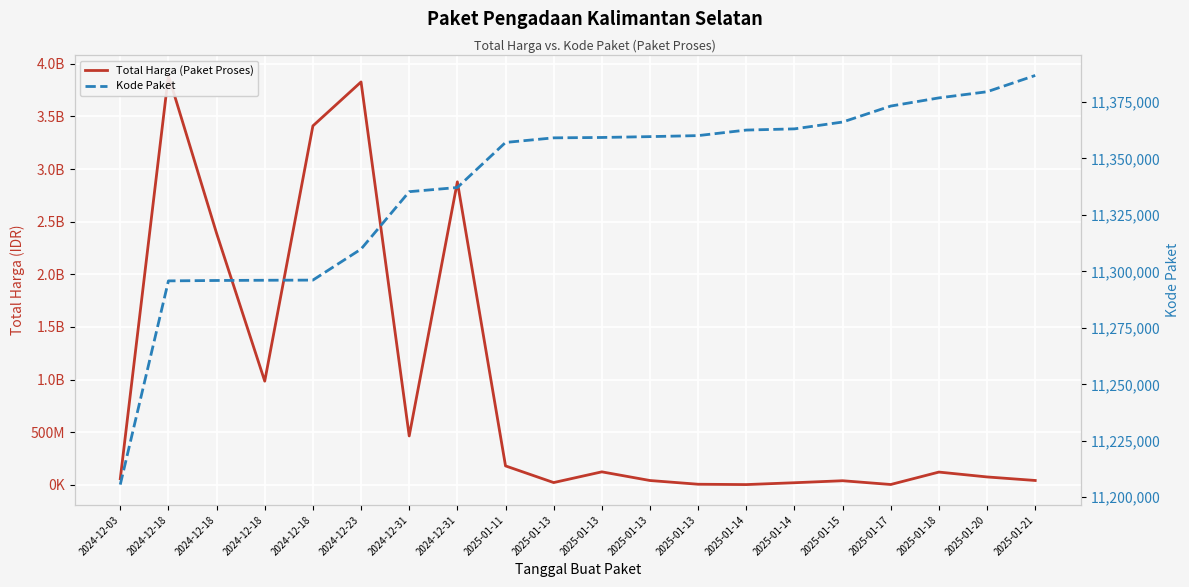

What is the label of the 16th point from the left?

2025-01-15